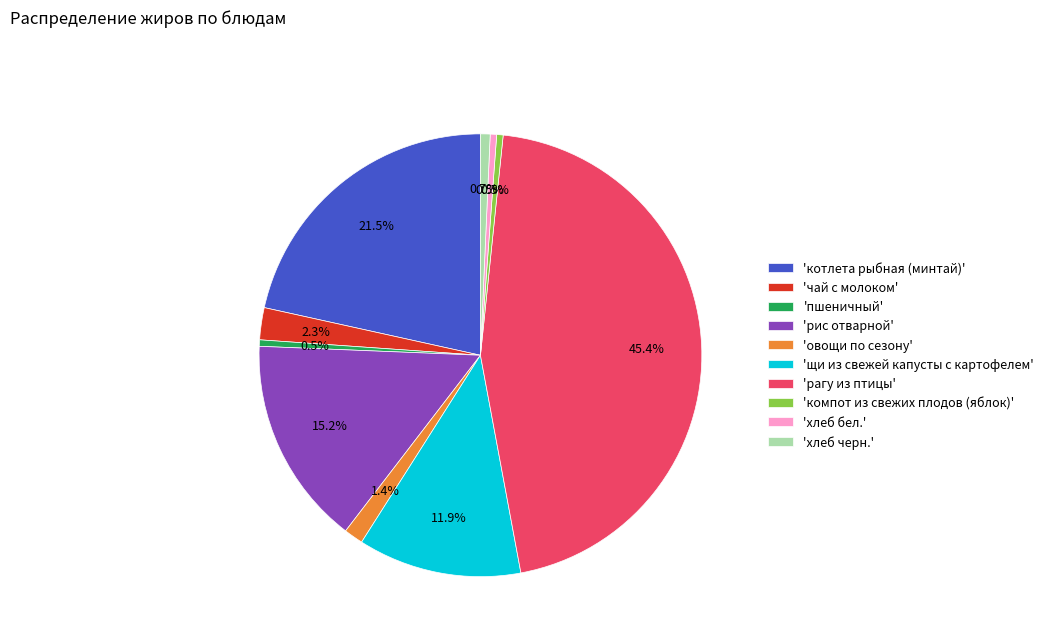

Between 'чай с молоком' and 'рагу из птицы', which is larger?

'рагу из птицы'